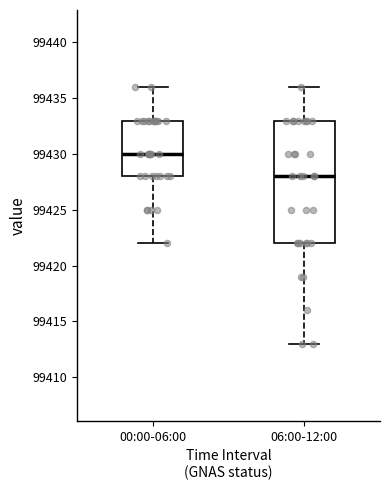

Reading left to right, read every box against the y-axis: the position of its median line, the range the box covers, and the ends of its whiskers. The values are not printed on the chart, so give them approximately, as read against the axis.

00:00-06:00: median 99430, box 99428 to 99433, whiskers 99422 to 99436
06:00-12:00: median 99428, box 99422 to 99433, whiskers 99413 to 99436